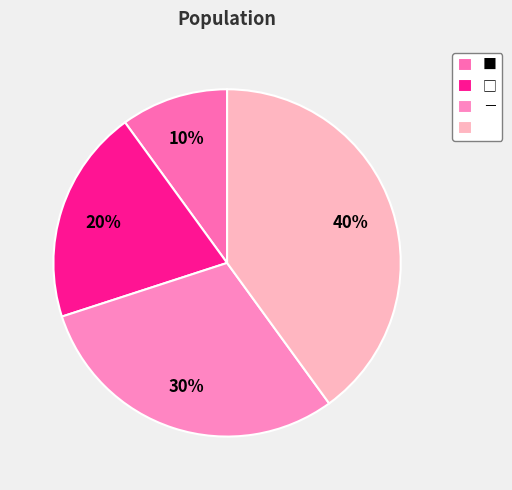

Rank the categories by value from highest to lowest.

, －, □, ■